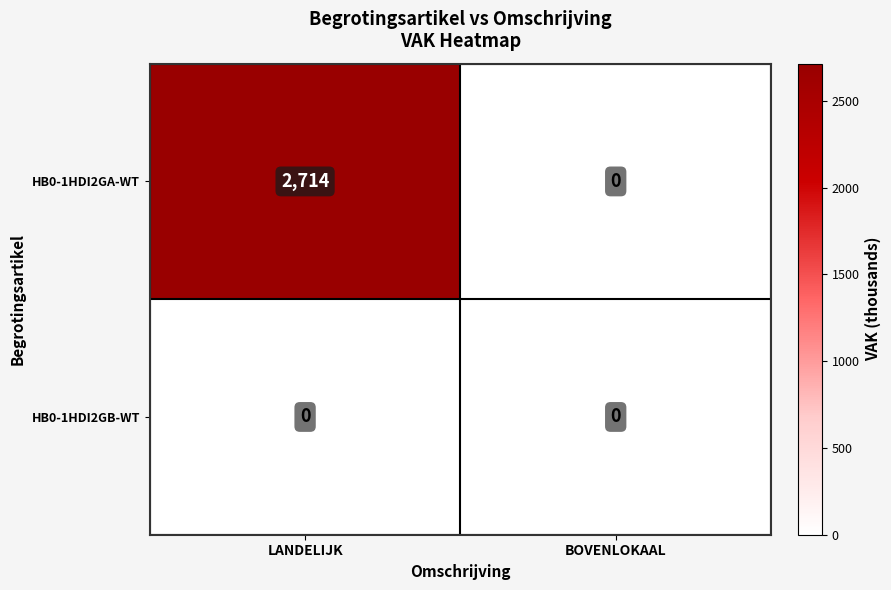

The HB0-1HDI2GA-WT series shows 2714 at LANDELIJK. True or false?

True